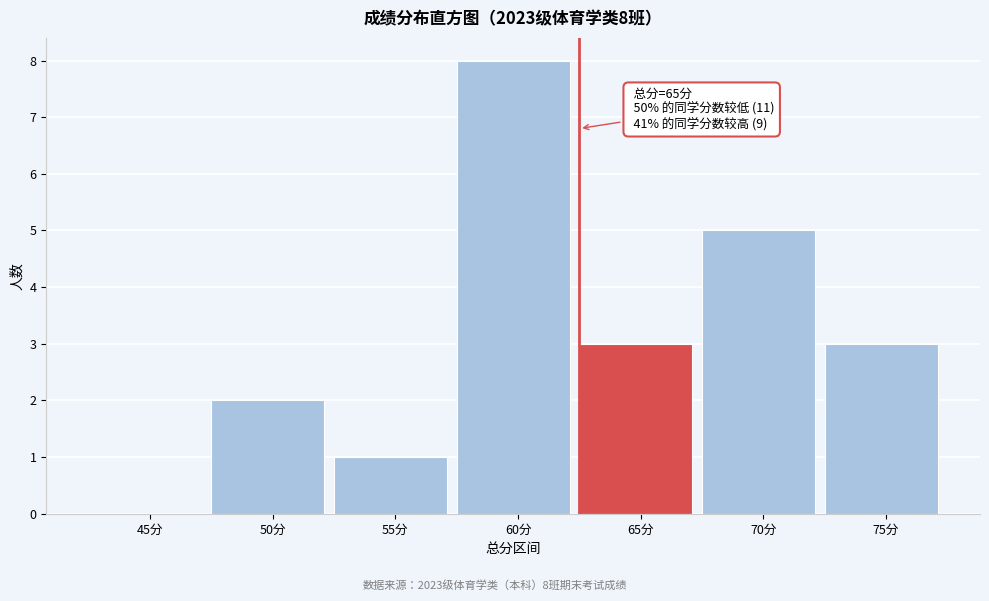

Reading left to right, what are all the values shown in this chart?

45分=0	50分=2	55分=1	60分=8	65分=3	70分=5	75分=3